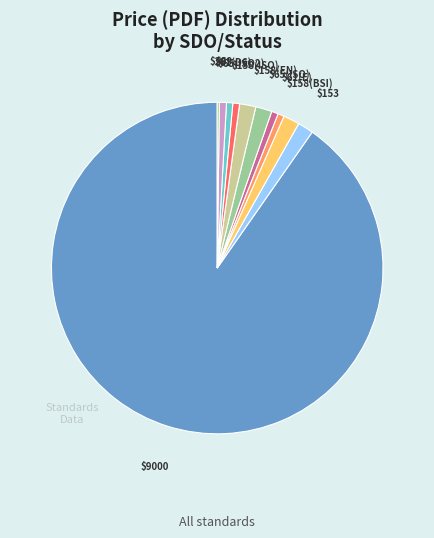

Is there a majority slice in this chart?

Yes